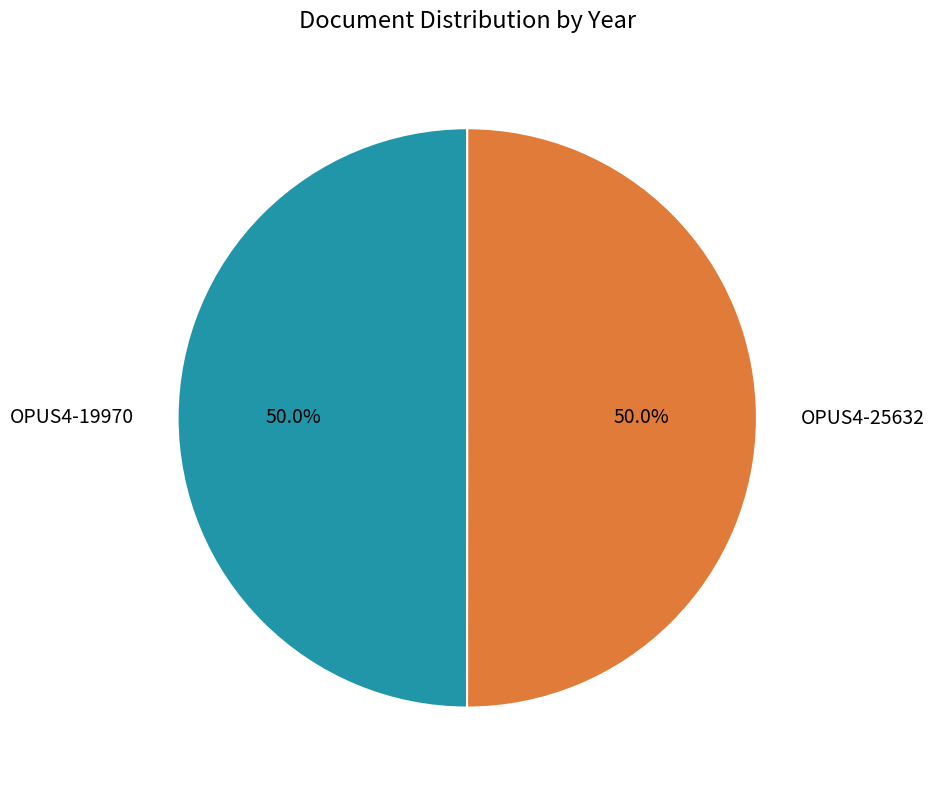

What is the total percentage of OPUS4-25632 and OPUS4-19970?

100.0%